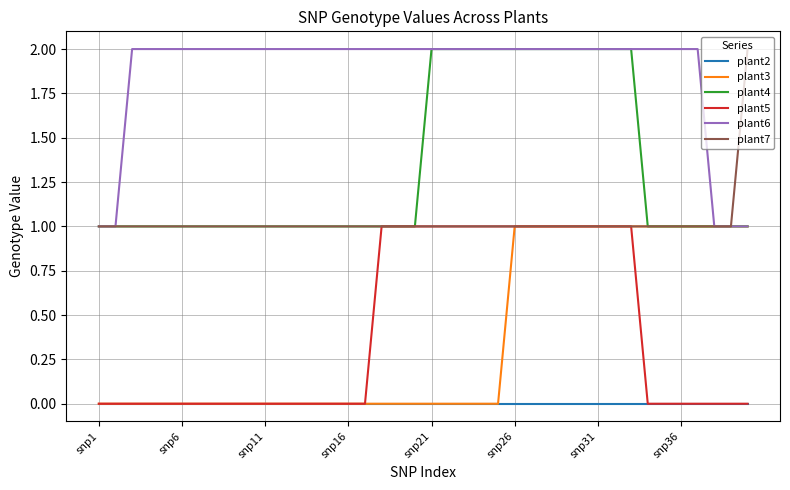

Which series has the largest total across all categories?

plant6